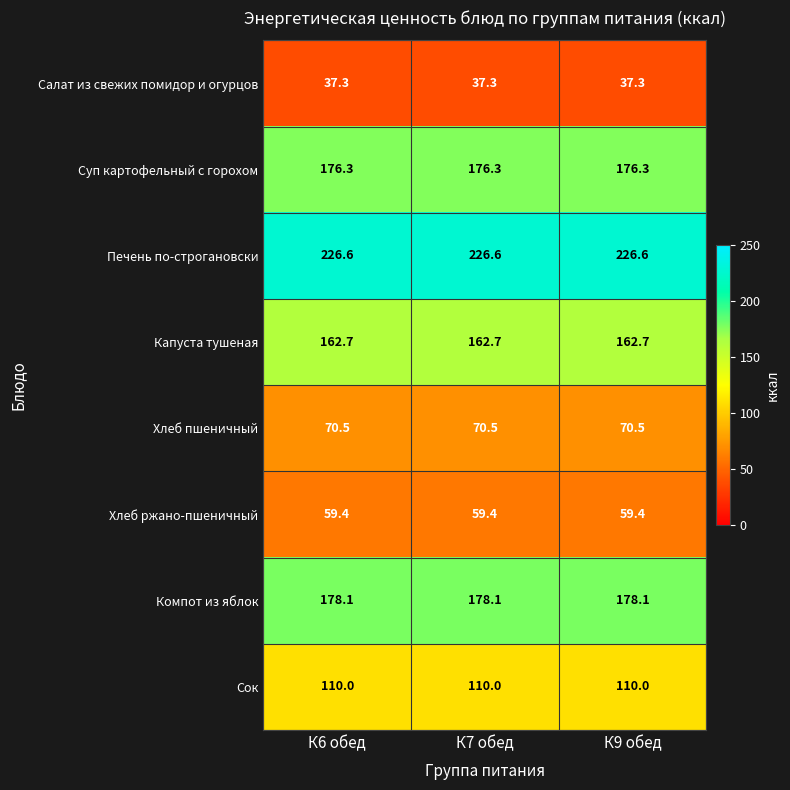

The value of Суп картофельный с горохом at К6 обед is 176.3. True or false?

True